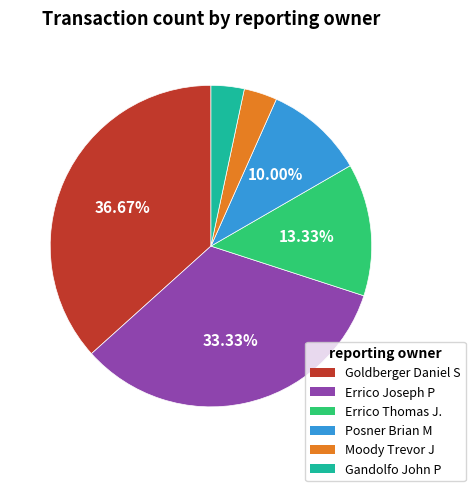

To the nearest percent, what percentage of the pie is Errico Thomas J.?

13%